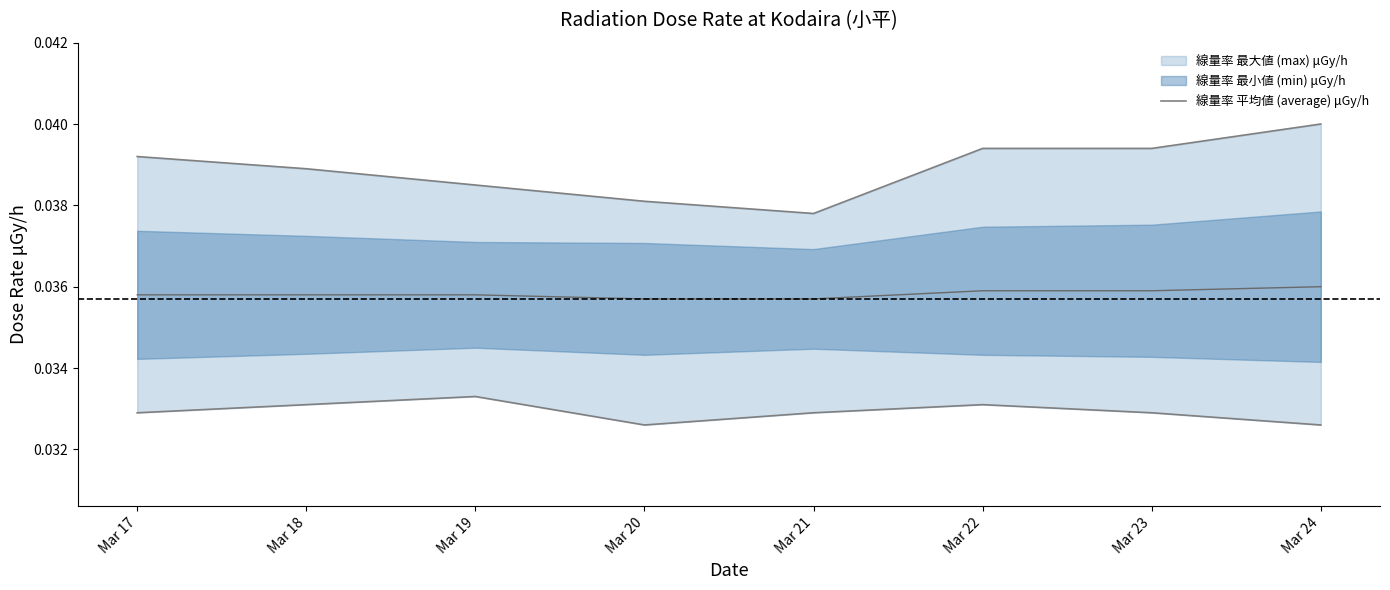

At which category does the chart reach its peak across all series?

Mar 24